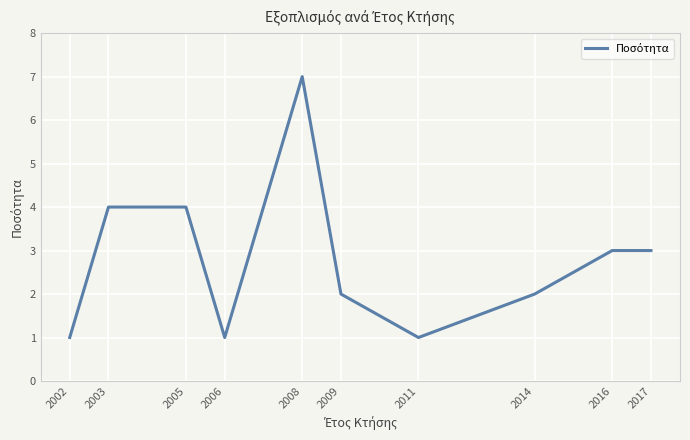

Does the chart have visible grid lines?

Yes